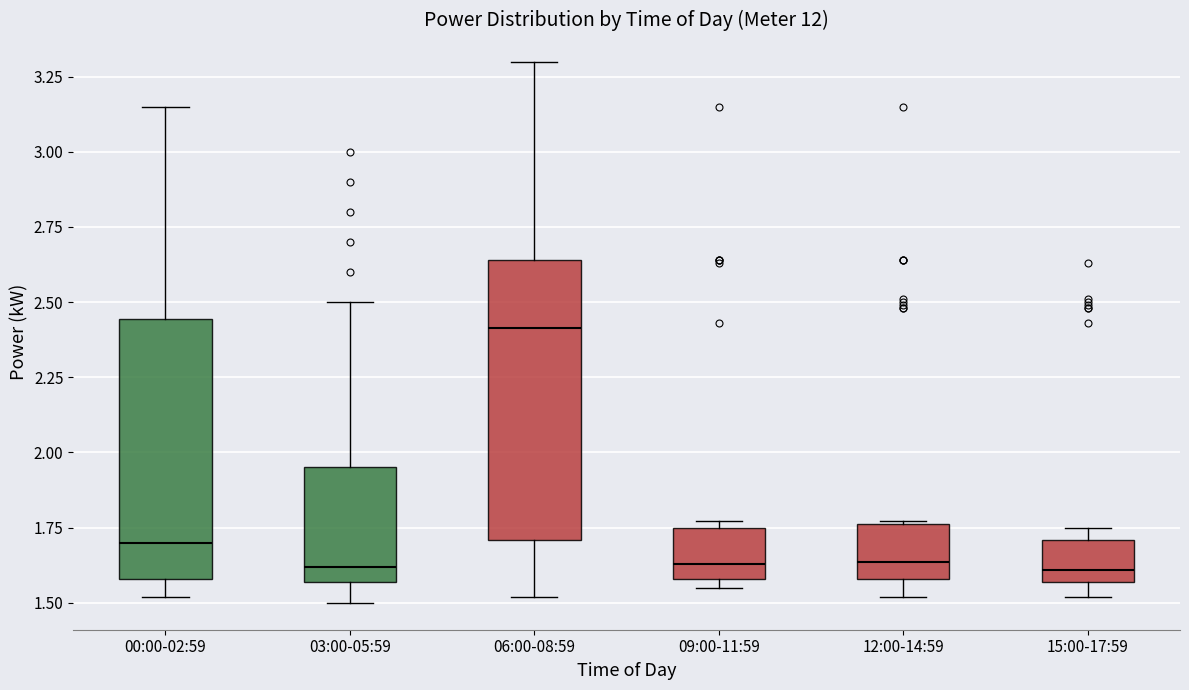

Reading left to right, transcribe this box plot: for each box, give where its median line is, the range the box spans, and where its two whiskers end, as read against the y-axis. The values are not printed on the chart, so give them approximately, as read against the axis.

00:00-02:59: median 1.70, box 1.60 to 2.45, whiskers 1.50 to 3.15
03:00-05:59: median 1.60, box 1.55 to 1.95, whiskers 1.50 to 2.50
06:00-08:59: median 2.40, box 1.70 to 2.65, whiskers 1.50 to 3.30
09:00-11:59: median 1.65, box 1.60 to 1.75, whiskers 1.55 to 1.75 (just above the box's upper edge)
12:00-14:59: median 1.65, box 1.60 to 1.75, whiskers 1.50 to 1.75
15:00-17:59: median 1.60, box 1.55 to 1.70, whiskers 1.50 to 1.75